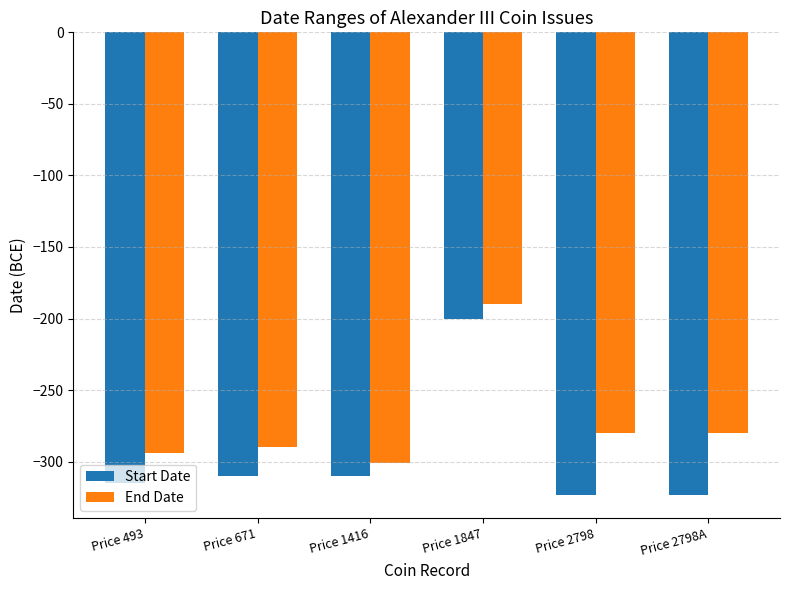

What is the sum of the End Date values at Price 493 and Price 1416?

-595